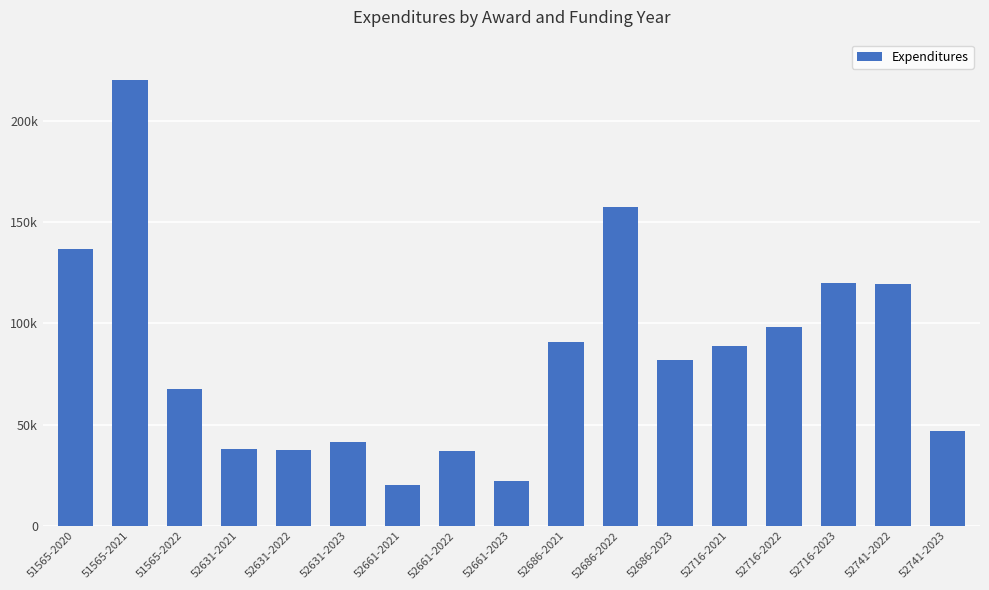

Reading right to left, list all the values displayed in this chart.

47006.9	119154.1	119977.4	98278.0	88719.0	82000.4	157232.2	90822.7	21908.3	36992.5	20228.4	41458.1	37539.7	37711.1	67570.1	220140.0	136424.4